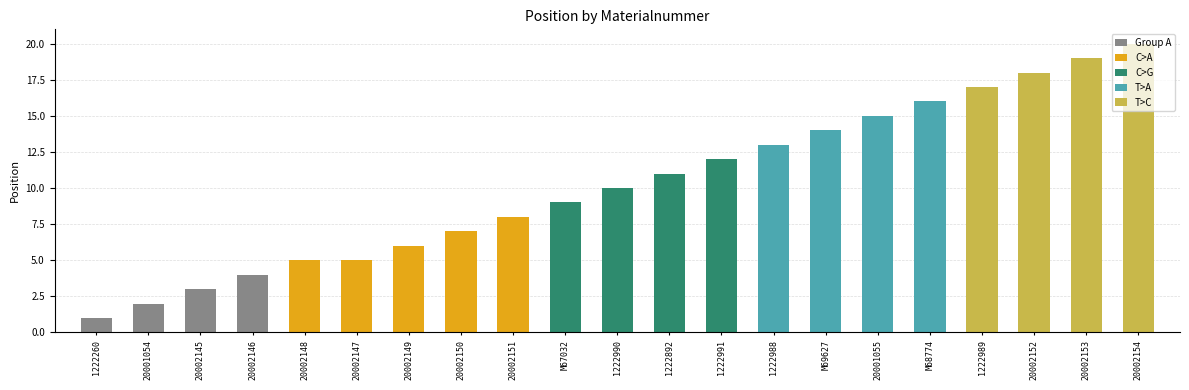

What is the sum of the values at 20002154 and 20002152?

38